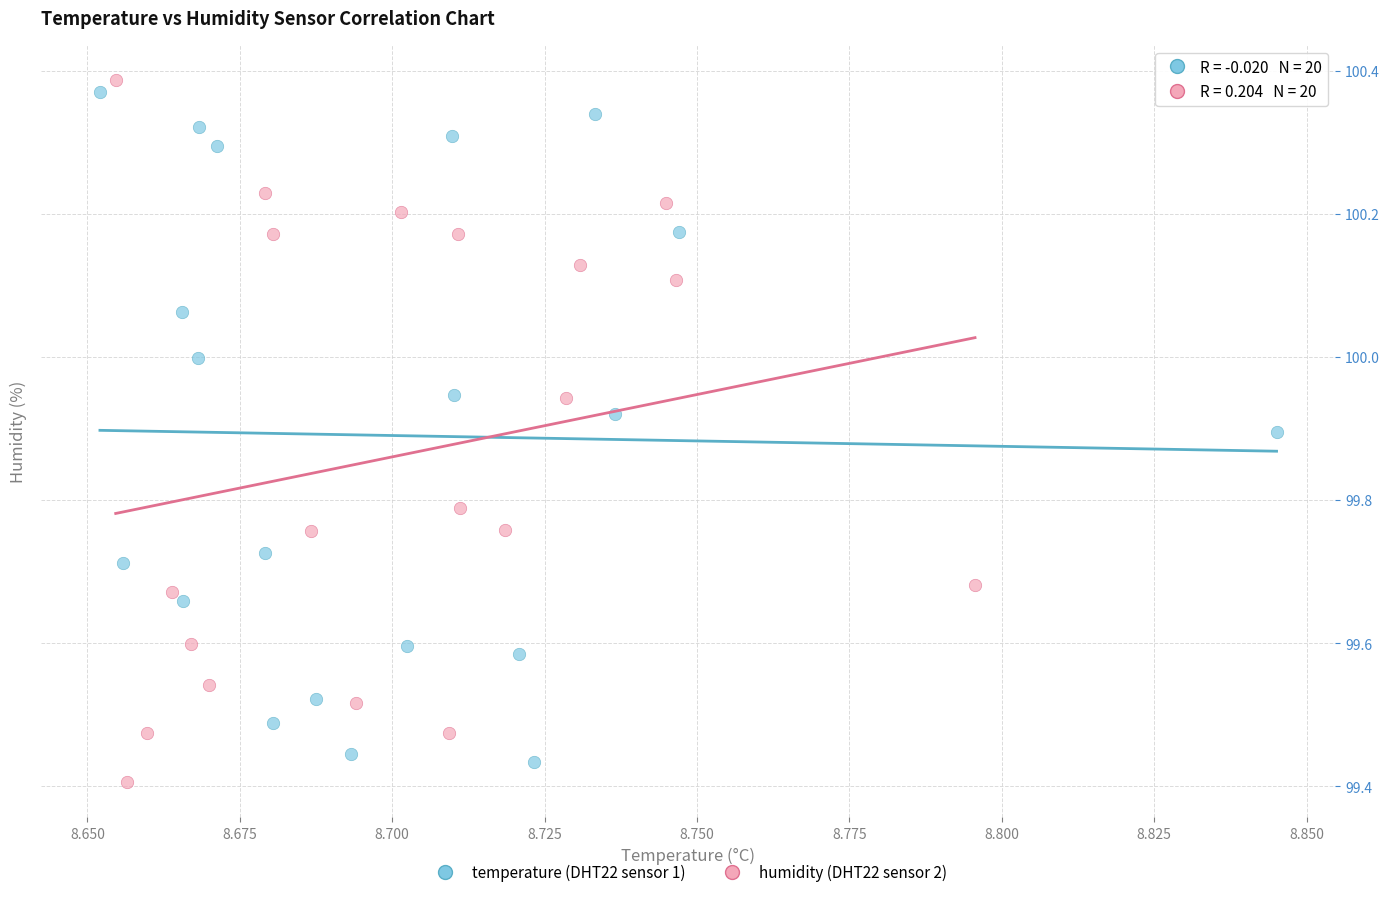

What are all the series names shown in the legend?

temperature (DHT22 sensor 1), humidity (DHT22 sensor 2)